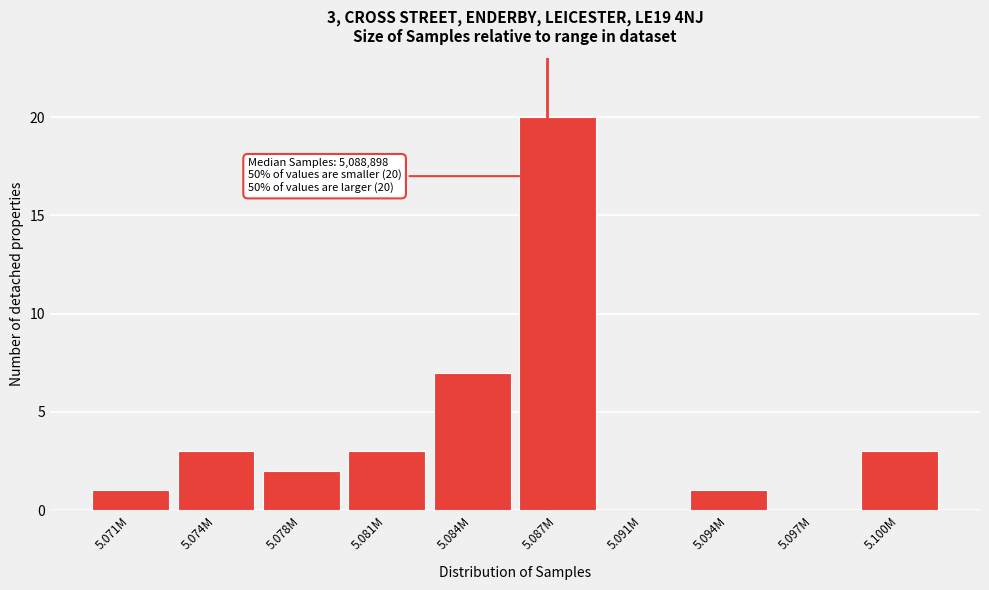

Reading left to right, transcribe all the data shown in this chart.

5.071M=1	5.074M=3	5.078M=2	5.081M=3	5.084M=7	5.087M=20	5.091M=0	5.094M=1	5.097M=0	5.100M=3